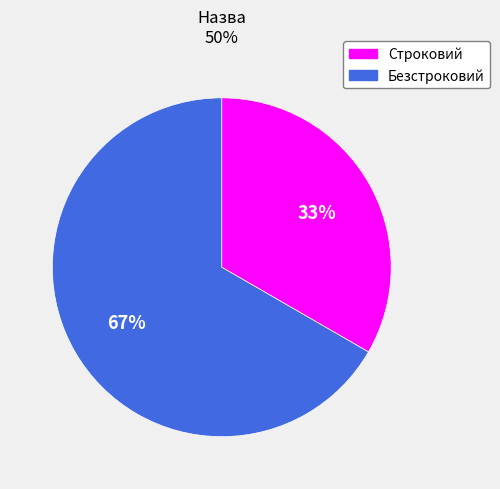

What is the smallest slice in the pie chart?

Строковий